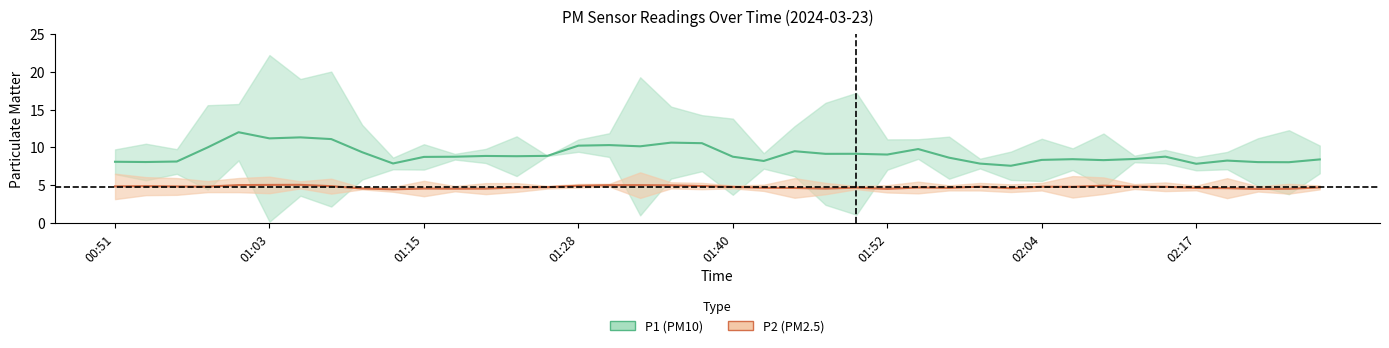

What are all the series names shown in the legend?

P1, P2